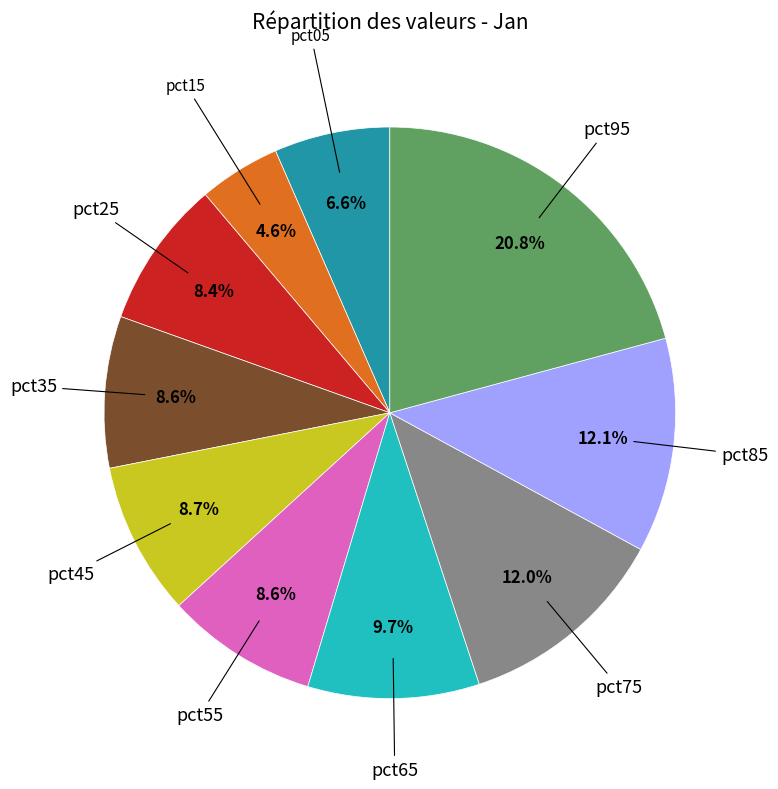

Is there any slice that represents more than half of the pie?

No